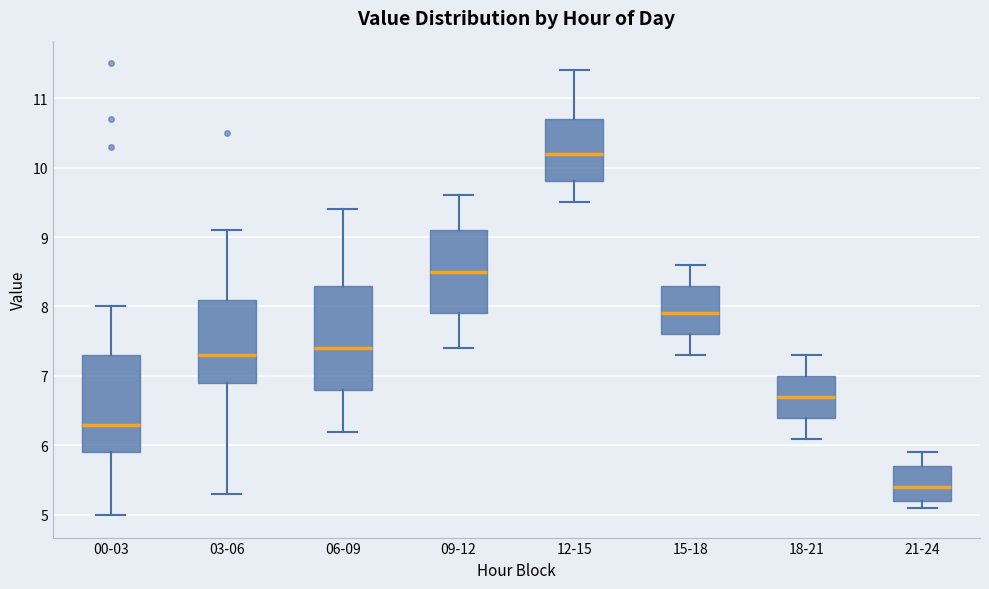

Which box's median line is the lowest?

21-24